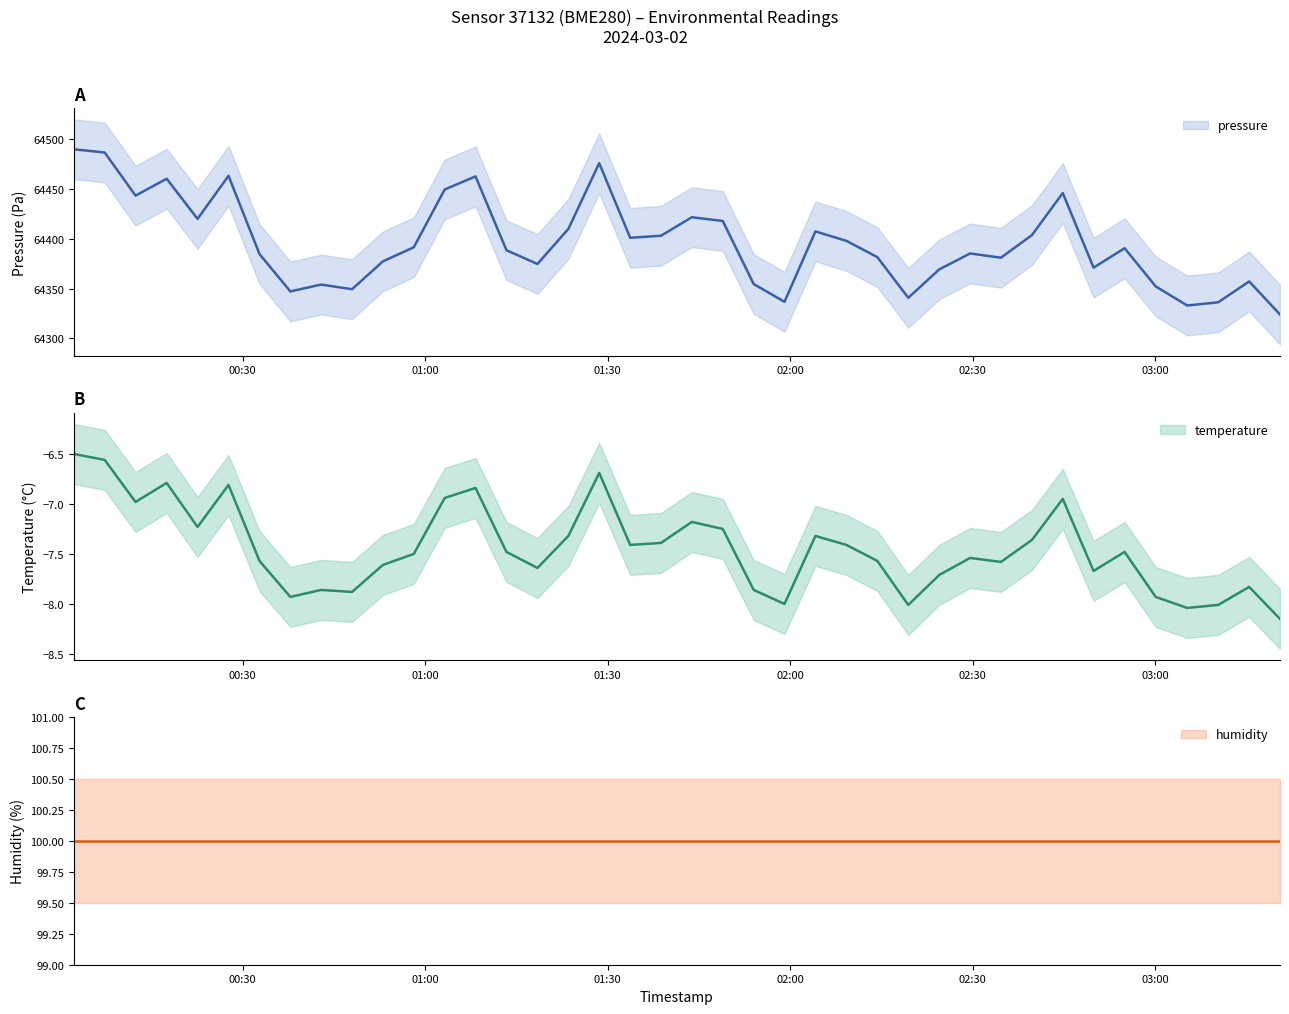

True or false: temperature and pressure intersect in this chart.

False